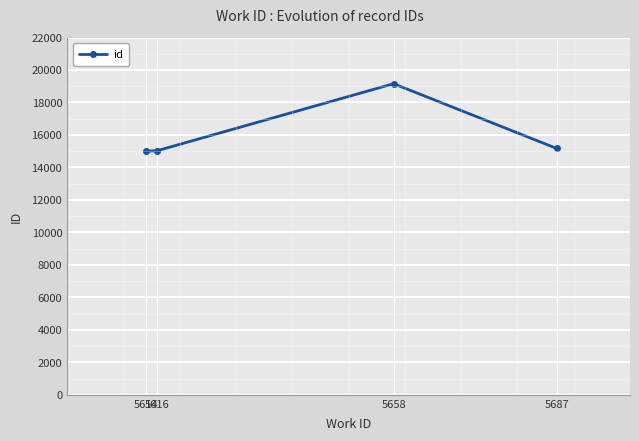

What is the minimum value shown in the chart?

15004